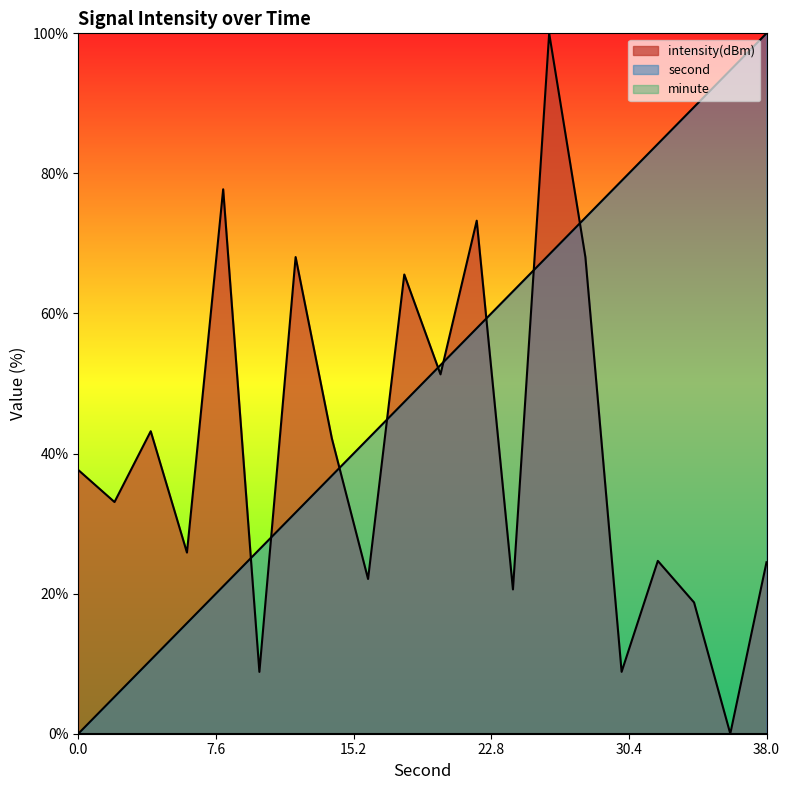

What value does the second series have at 4?

10.5